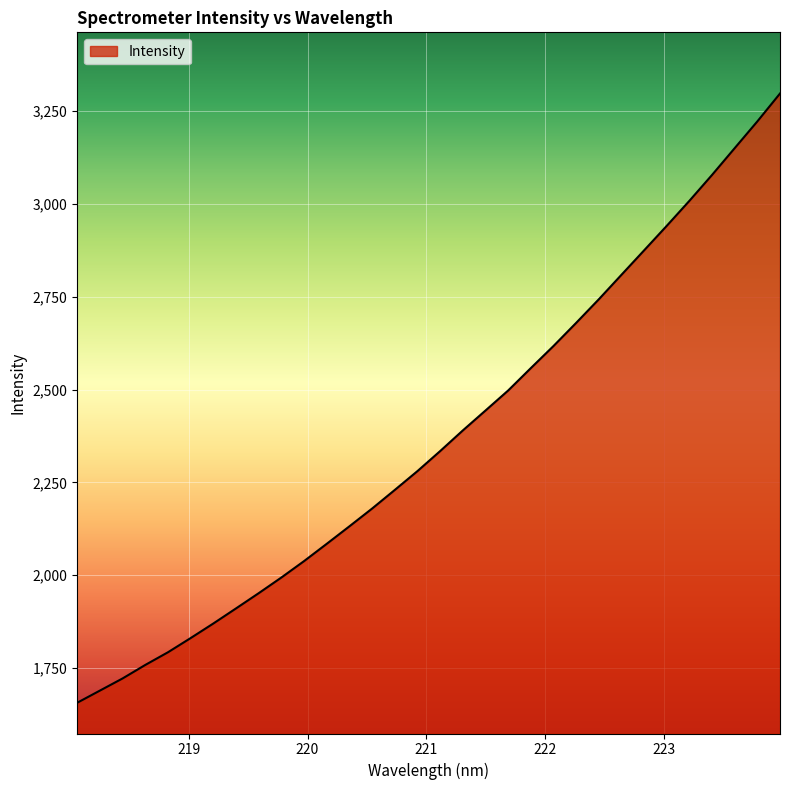

What is the maximum value shown in the chart?

3297.7